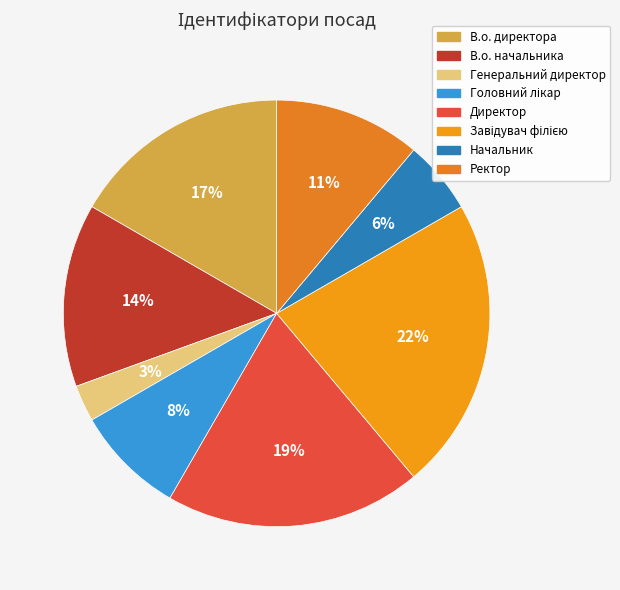

Which category has the biggest portion of the pie?

Завідувач філією